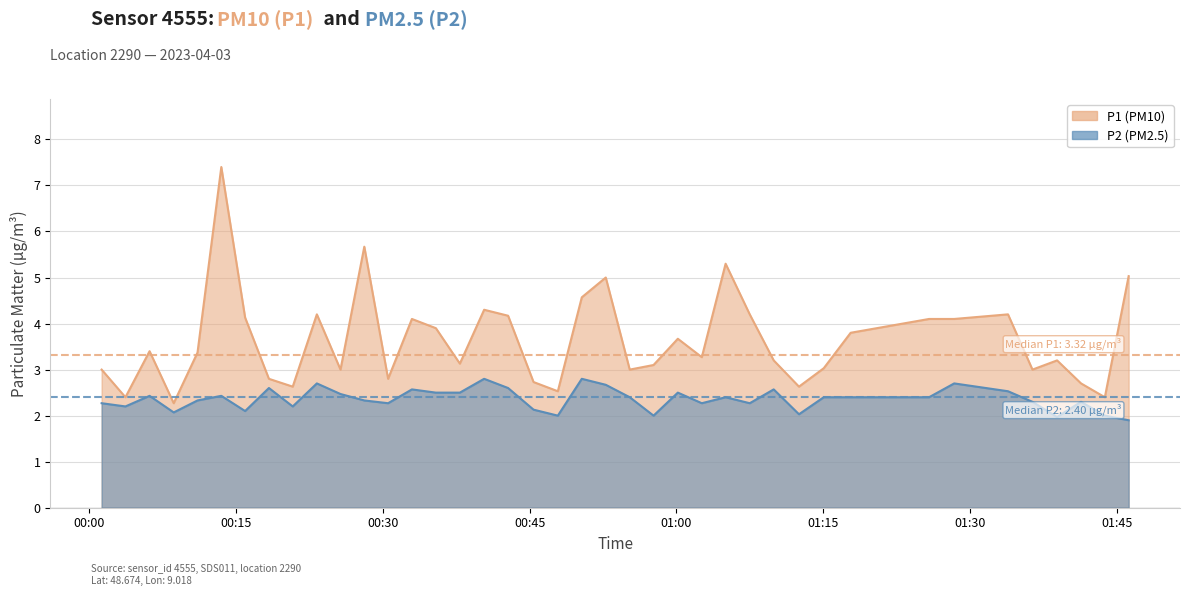

Is the value of P1 at 01:45 greater than the value of P2 at 12?

Yes